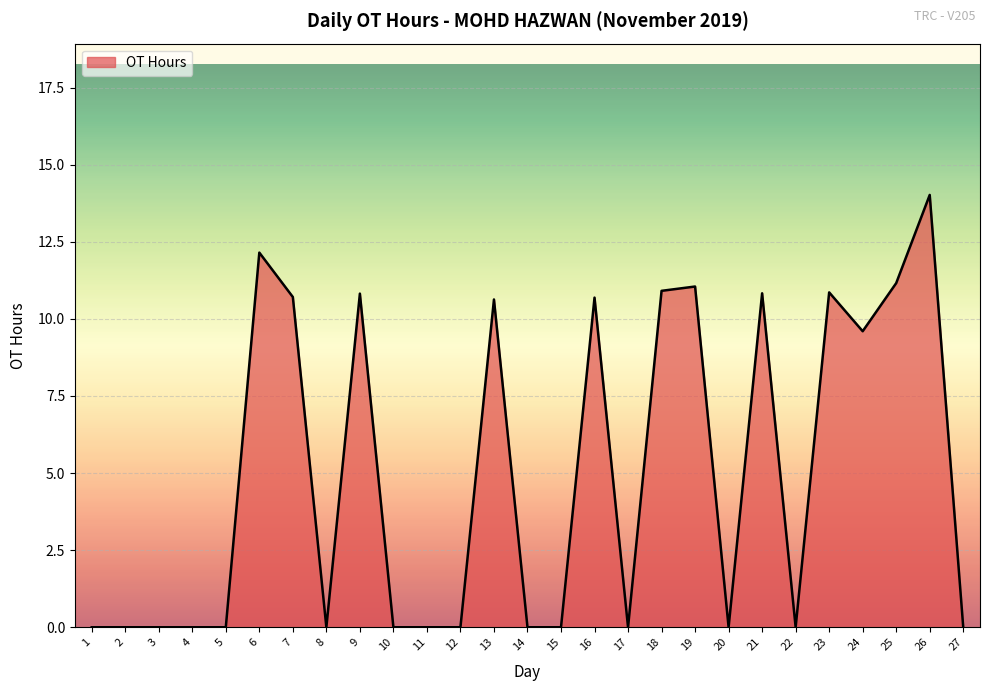

What is the maximum value shown in the chart?

14.0